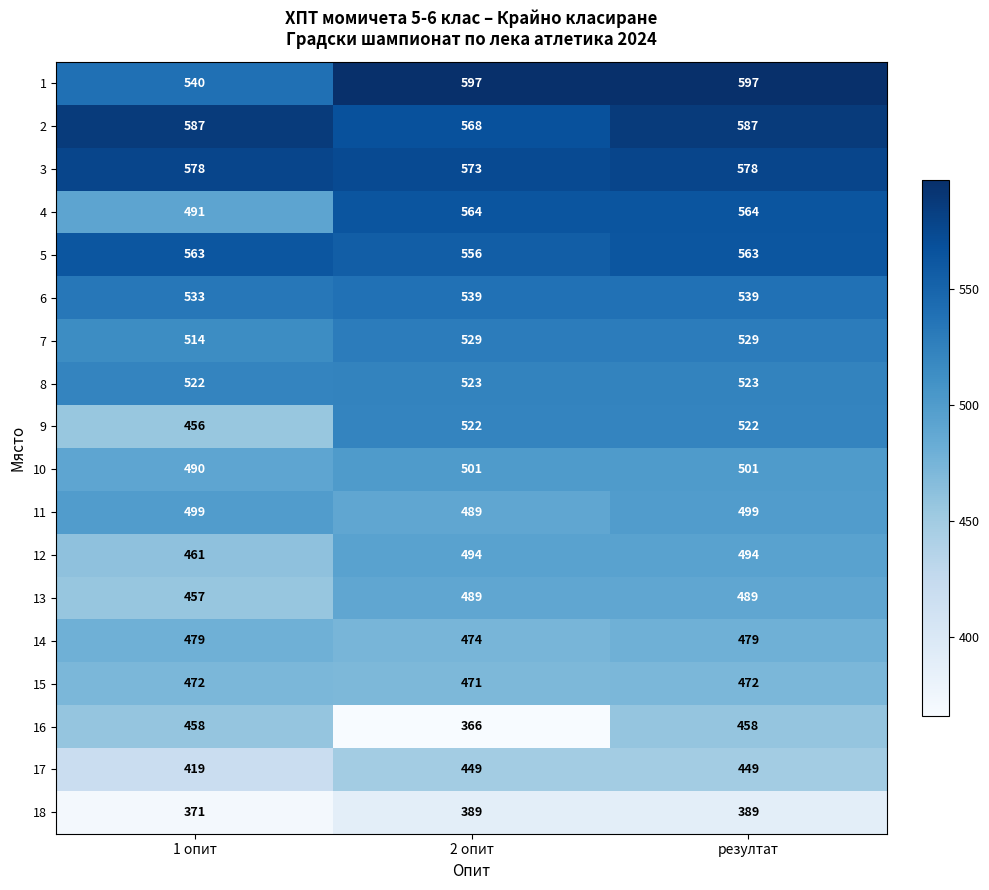

The value of 3 at 1 опит is 814. True or false?

False